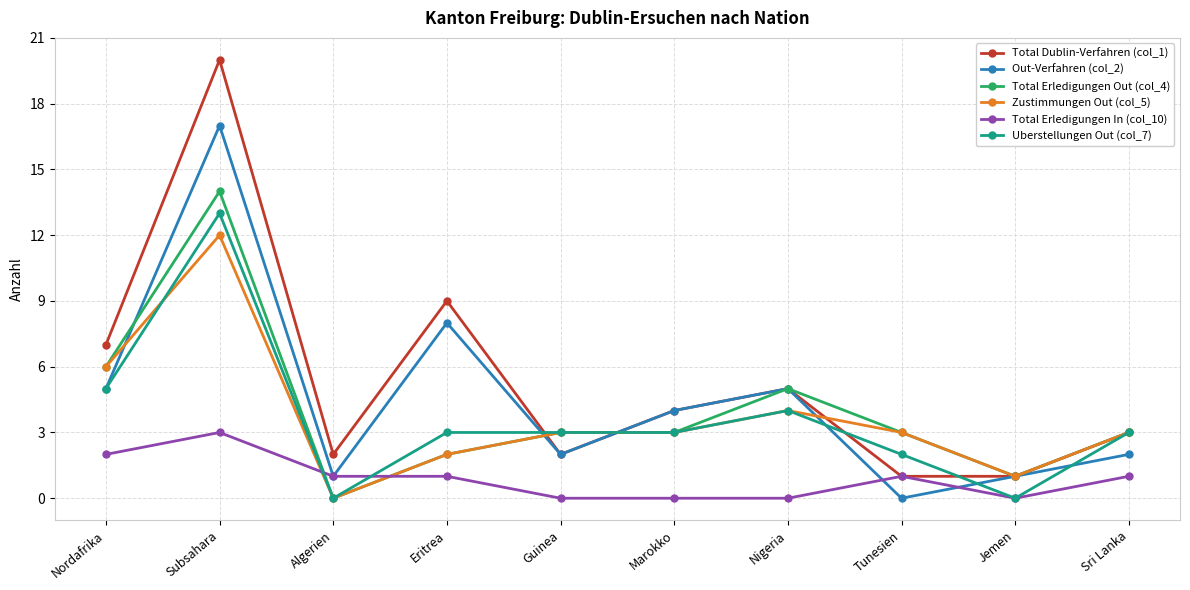

Reading left to right, transcribe all the data shown in this chart.

Total Dublin-Verfahren (col_1): Nordafrika=7	Subsahara=20	Algerien=2	Eritrea=9	Guinea=2	Marokko=4	Nigeria=5	Tunesien=1	Jemen=1	Sri Lanka=3
Out-Verfahren (col_2): Nordafrika=5	Subsahara=17	Algerien=1	Eritrea=8	Guinea=2	Marokko=4	Nigeria=5	Tunesien=0	Jemen=1	Sri Lanka=2
Total Erledigungen Out (col_4): Nordafrika=6	Subsahara=14	Algerien=0	Eritrea=2	Guinea=3	Marokko=3	Nigeria=5	Tunesien=3	Jemen=1	Sri Lanka=3
Zustimmungen Out (col_5): Nordafrika=6	Subsahara=12	Algerien=0	Eritrea=2	Guinea=3	Marokko=3	Nigeria=4	Tunesien=3	Jemen=1	Sri Lanka=3
Total Erledigungen In (col_10): Nordafrika=2	Subsahara=3	Algerien=1	Eritrea=1	Guinea=0	Marokko=0	Nigeria=0	Tunesien=1	Jemen=0	Sri Lanka=1
Uberstellungen Out (col_7): Nordafrika=5	Subsahara=13	Algerien=0	Eritrea=3	Guinea=3	Marokko=3	Nigeria=4	Tunesien=2	Jemen=0	Sri Lanka=3